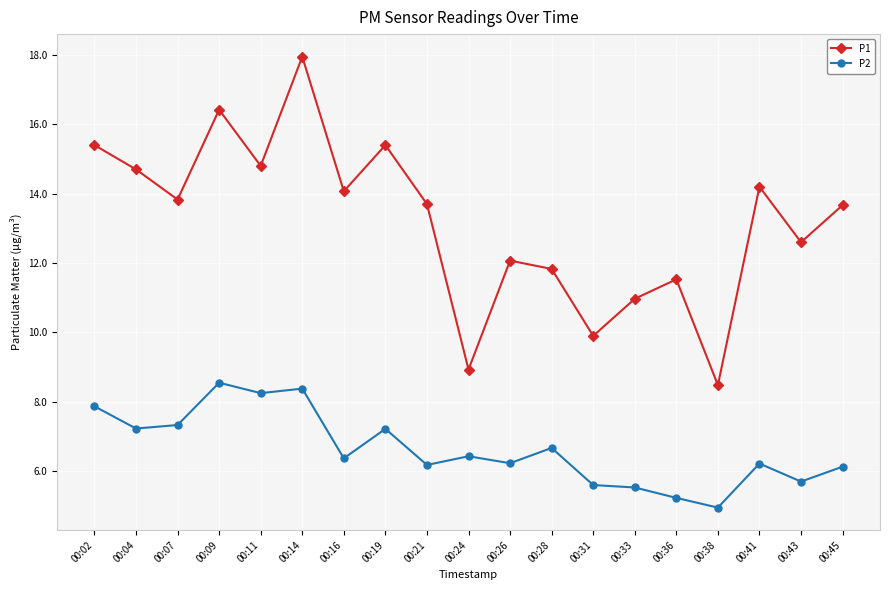

At 00:33, list the series in order from largest to smallest.

P1, P2